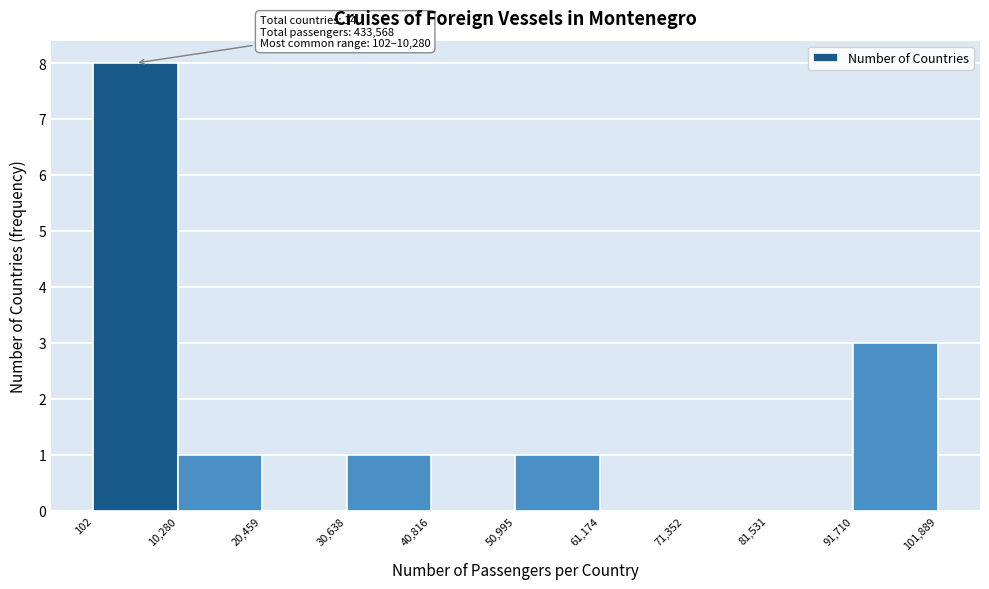

Which range on the x-axis has the tallest bar?

102 to 10,280